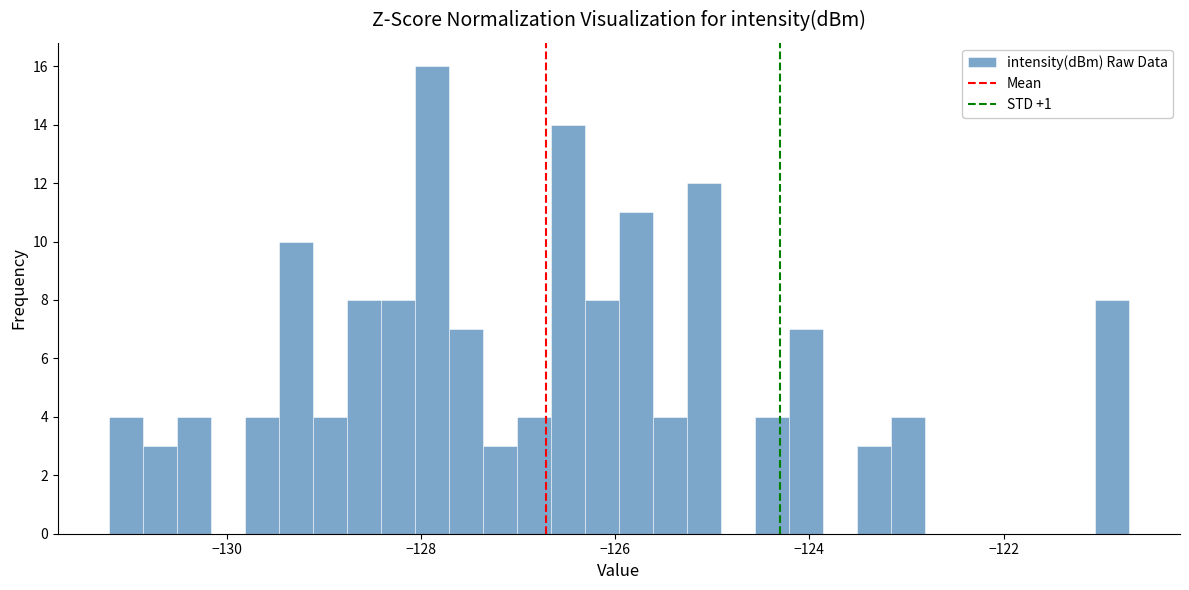

Around what value on the x-axis is the tallest bar? Give the approximate position of its centre, as read against the axis.

-127.8